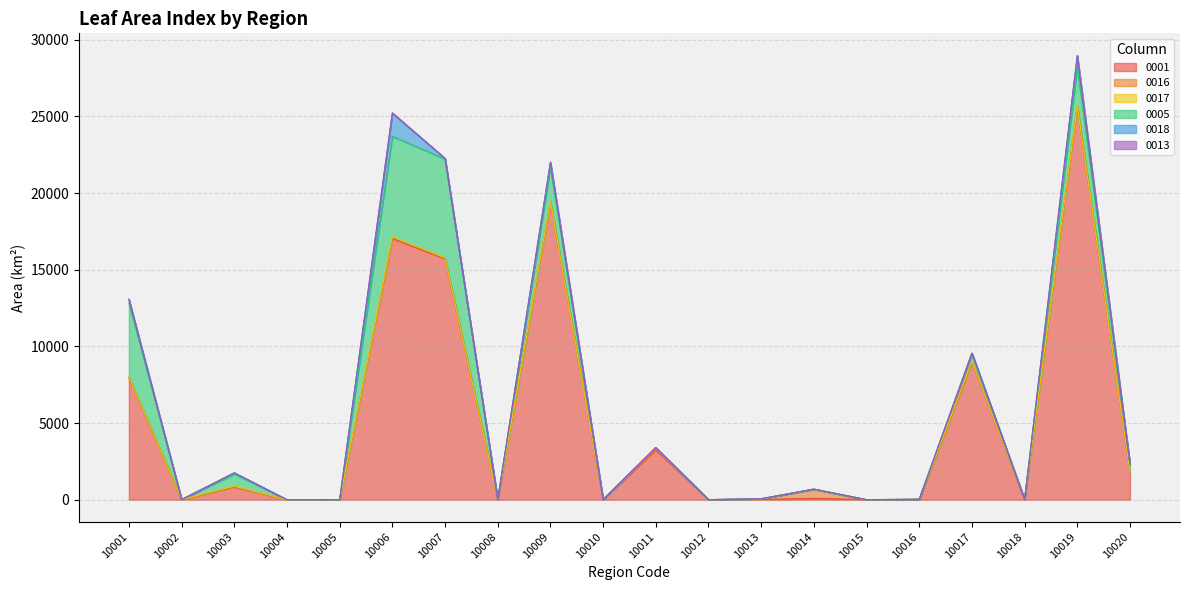

In 0018, how many points are higher than both neighbors (excluding endpoints)?

6